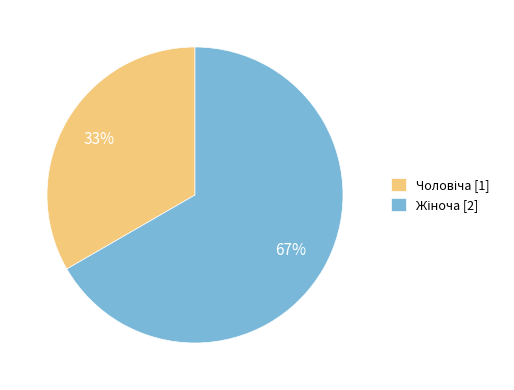

Does any single category account for the majority?

Yes